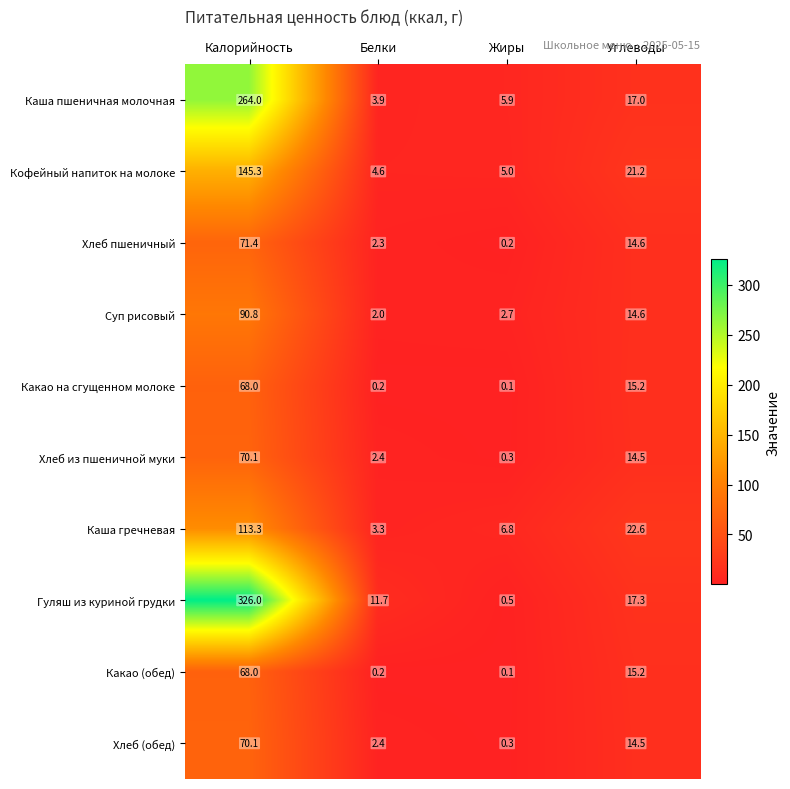

At which label does Каша пшеничная молочная reach its peak?

Калорийность